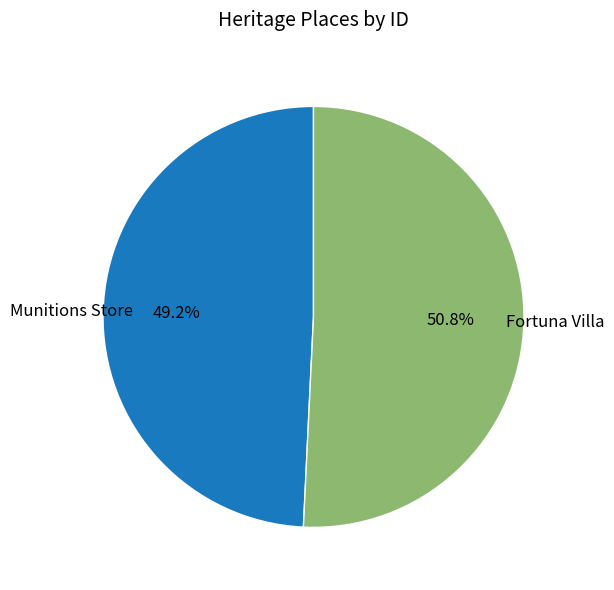

How many segments does this pie chart have?

2